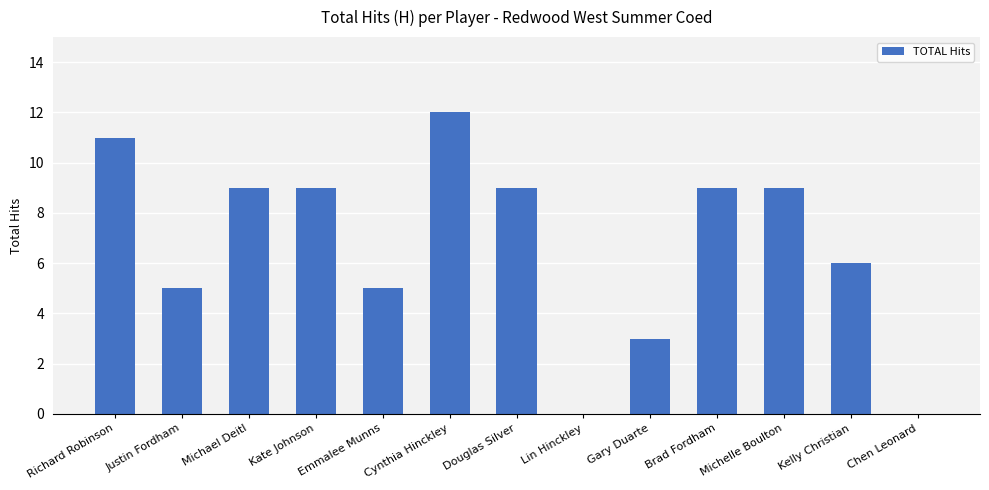

What is the difference between the values at Kate Johnson and Gary Duarte?

6